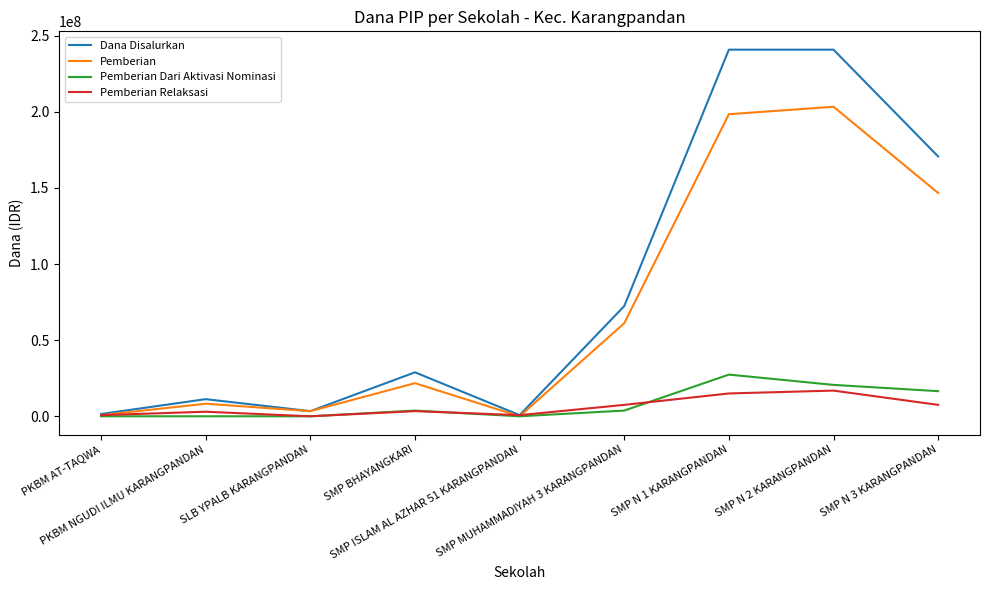

What is the approximate value of Dana Disalurkan at SMP MUHAMMADIYAH 3 KARANGPANDAN, to the nearest 100?

72375000